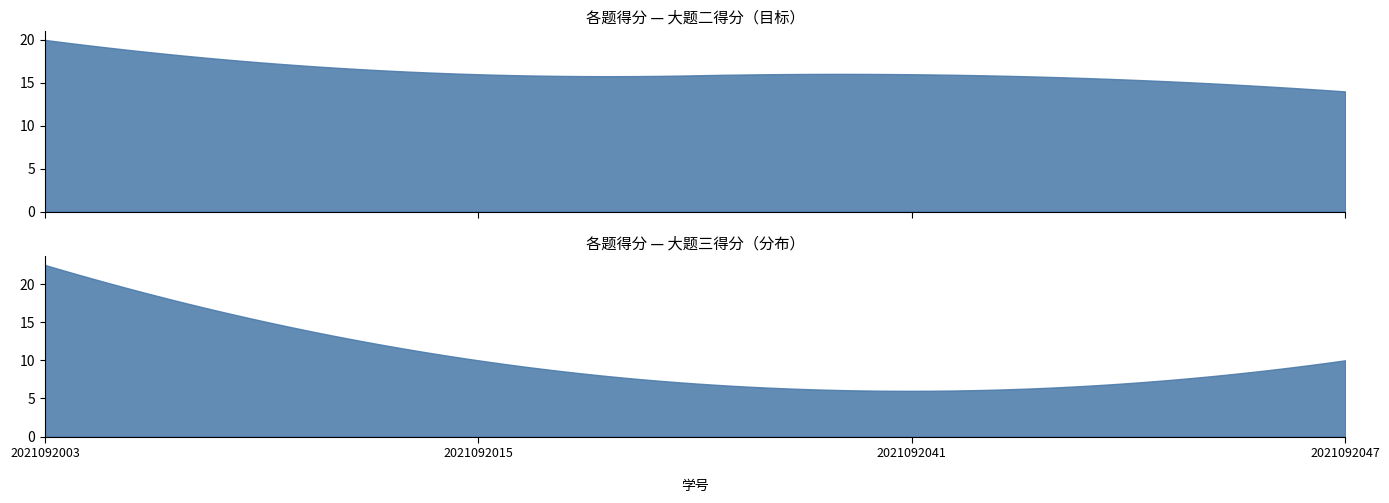

Which series has the largest total across all categories?

二.1(20分)